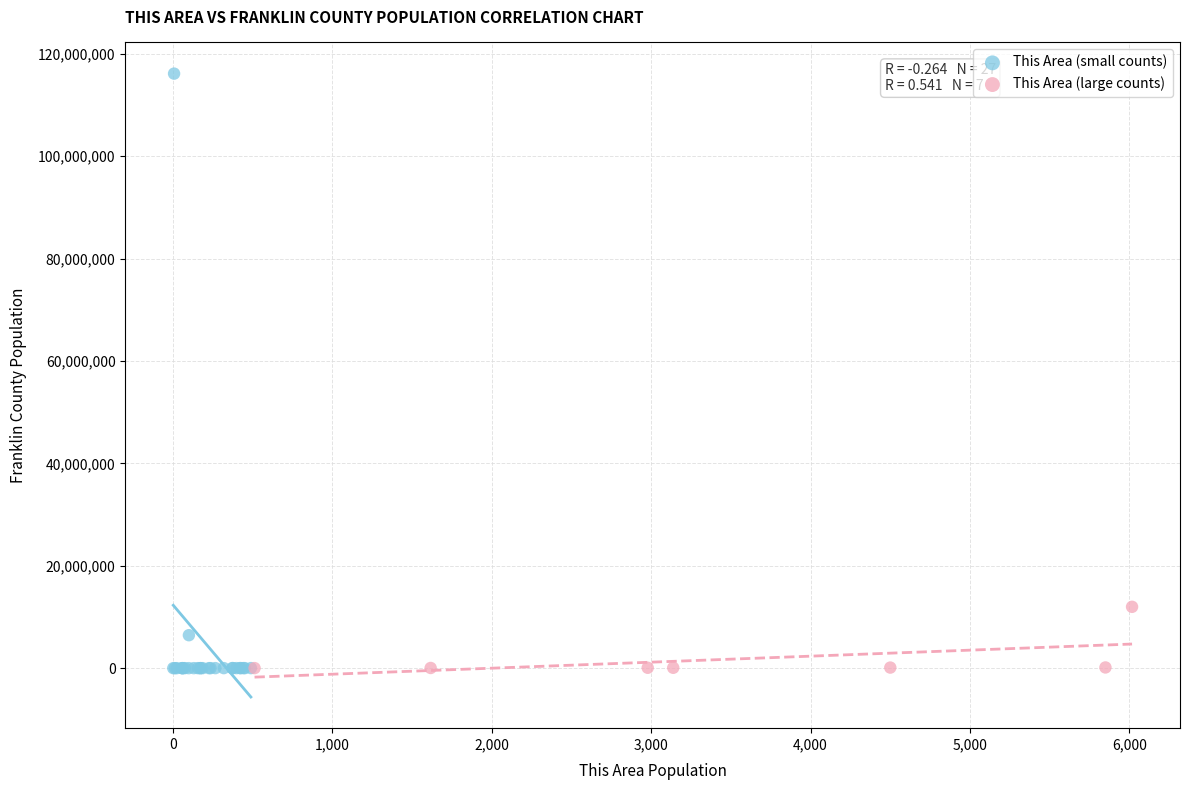

Which series has the widest spread of Y values?

This Area (small counts)